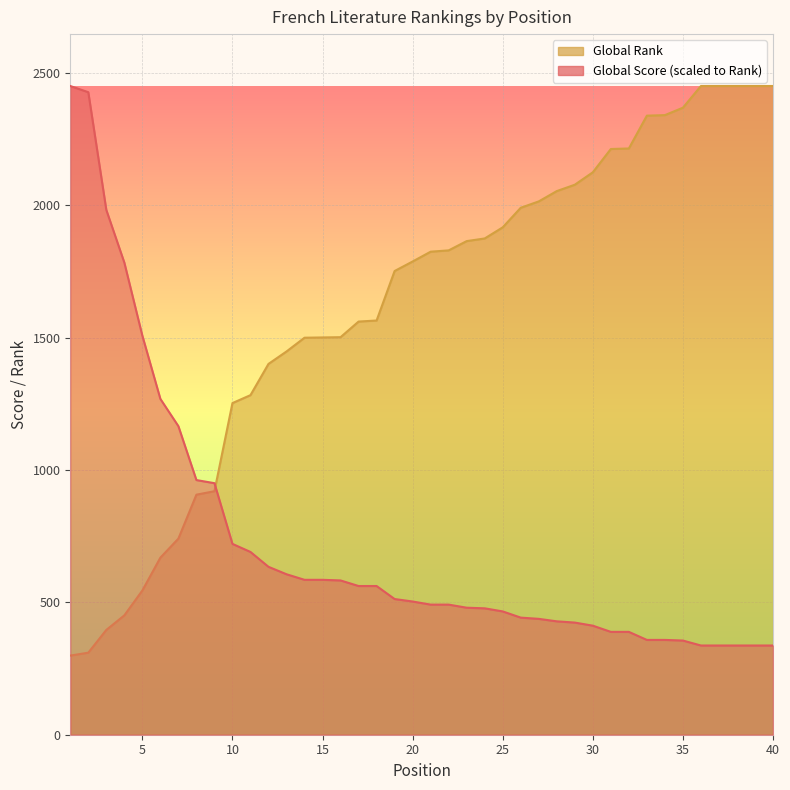

What is the value of the Global Score point at the 30th from the left?

412.0